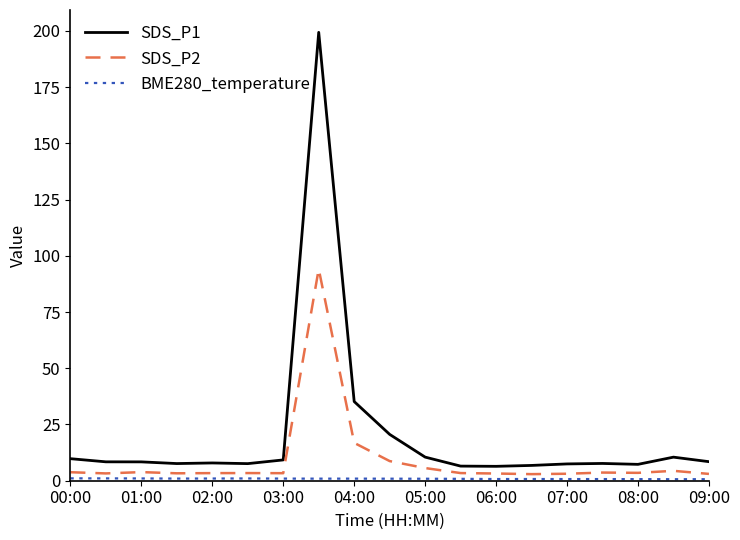

Which series has the largest total across all categories?

SDS_P1